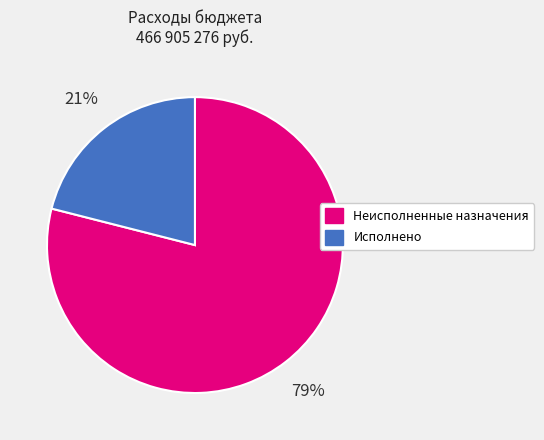

Is the sum of Исполнено and Неисполненные назначения greater than half?

Yes